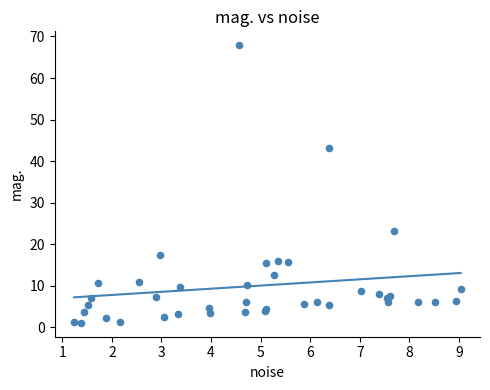

What Y value in the scatter plot is closest to 34?

43.1